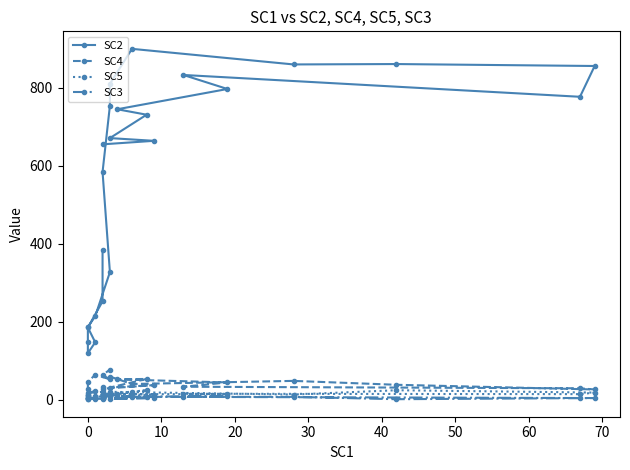

What are all the series names shown in the legend?

SC2, SC4, SC5, SC3